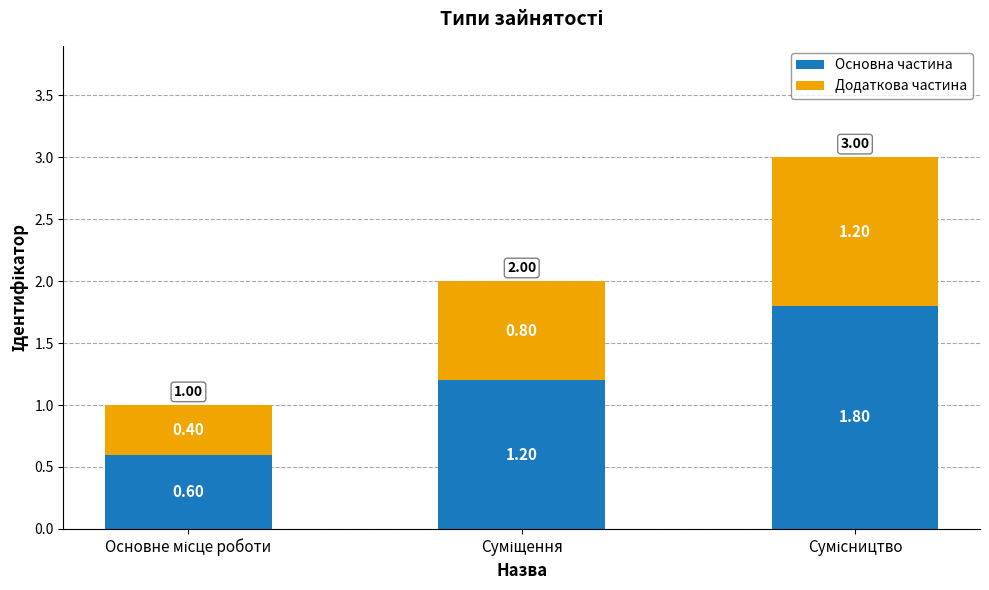

What is the sum of all Основна частина values?

3.6